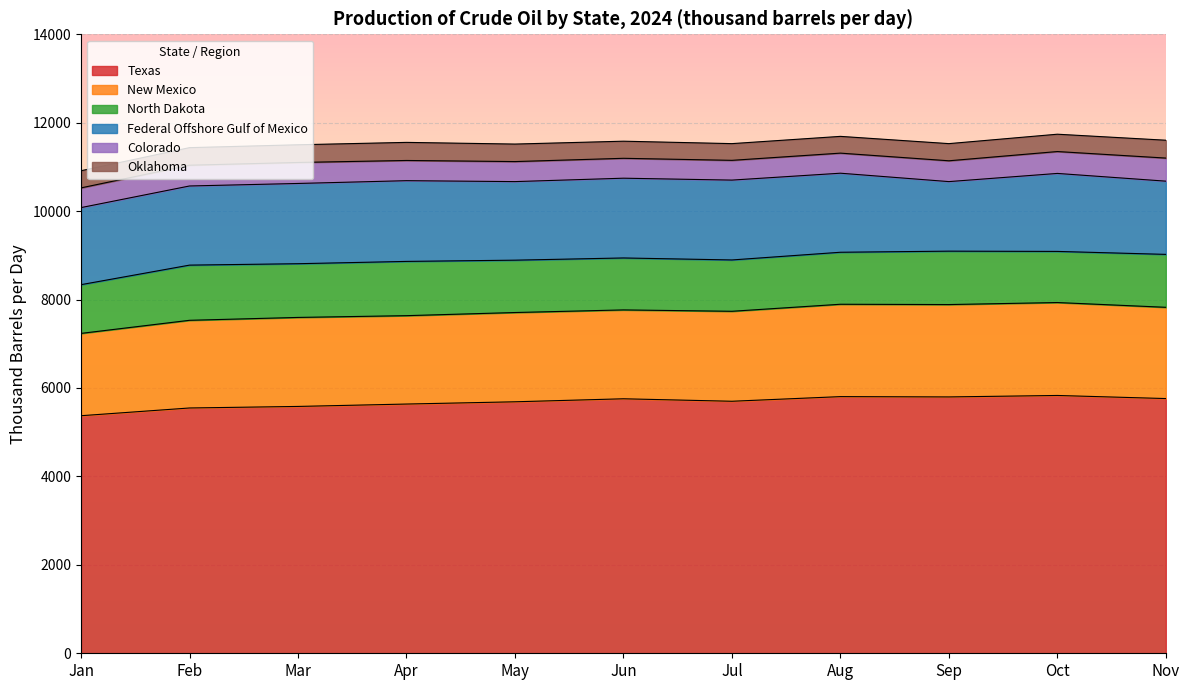

At Feb, list the series in order from largest to smallest.

Texas, New Mexico, Federal Offshore Gulf of Mexico, North Dakota, Colorado, Oklahoma